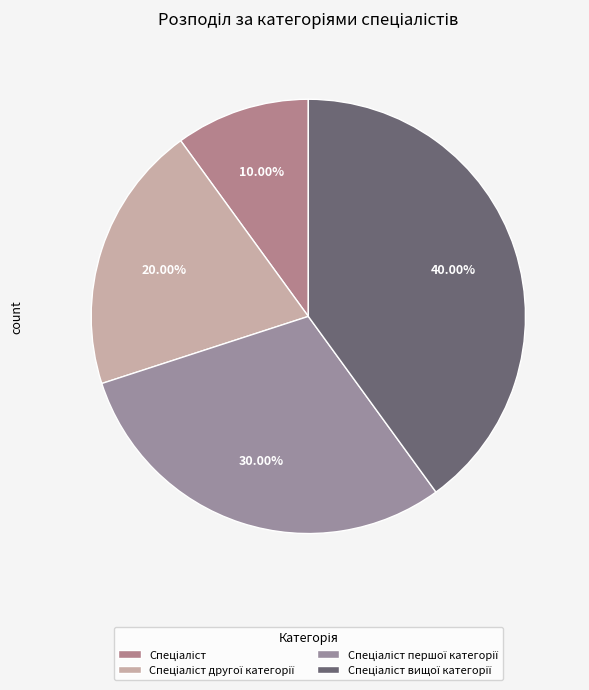

The Спеціаліст першої категорії slice represents 24% of the pie. True or false?

False